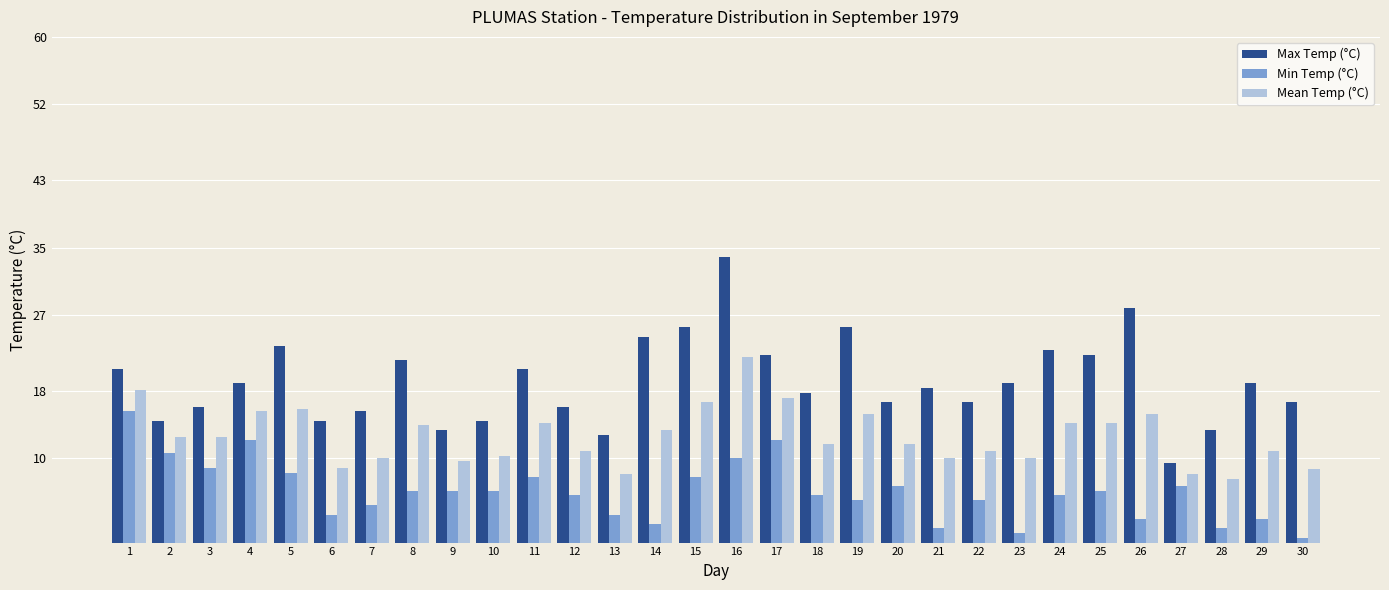

True or false: Max Temp (°C) has a value of 14.4 at 10.

True